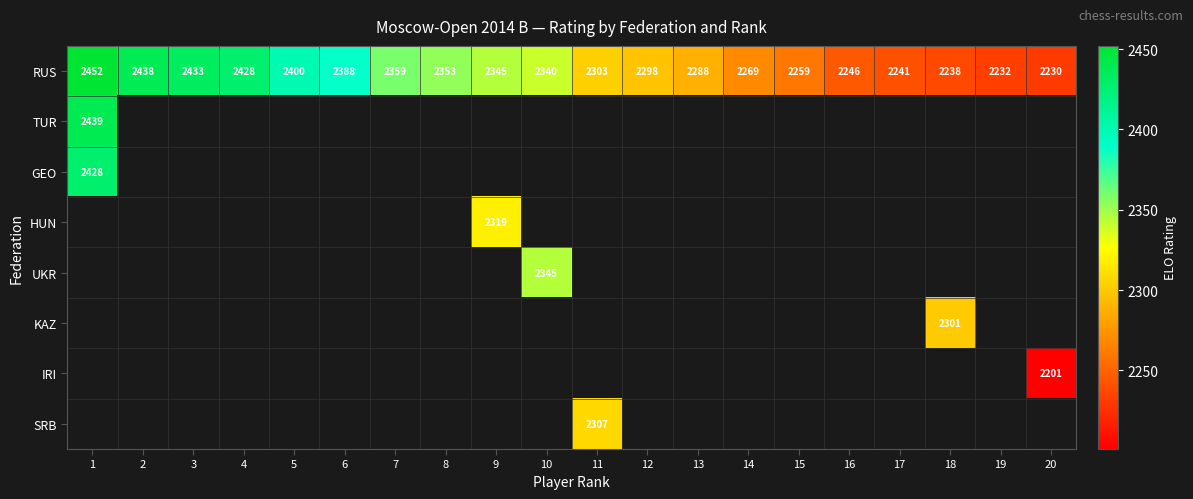

The value of HUN at 9 is 2319. True or false?

True